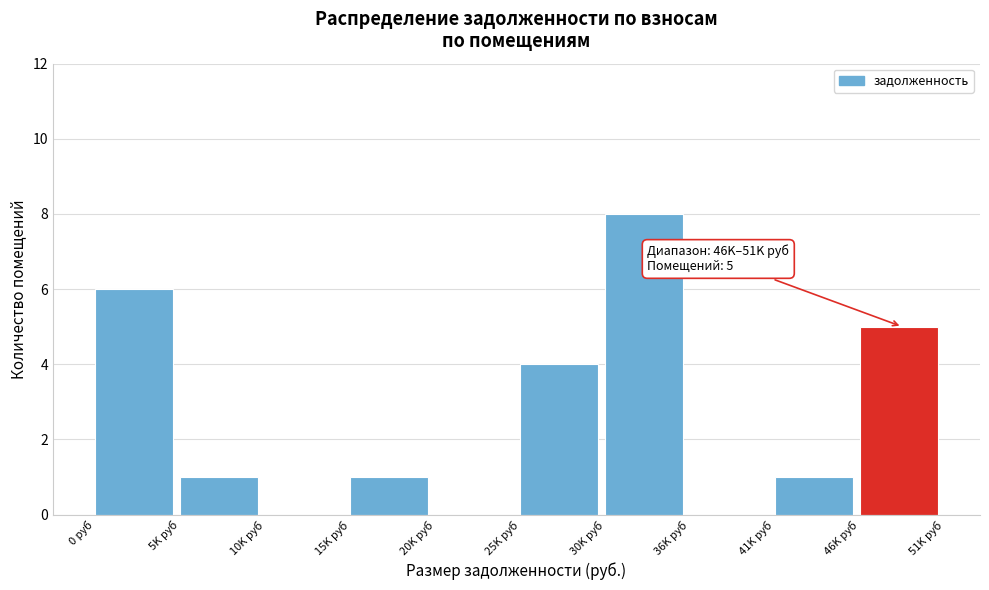

Reading left to right, extract all data points from this chart.

0 руб=6	5K руб=1	10K руб=0	15K руб=1	20K руб=0	25K руб=4	30K руб=8	36K руб=0	41K руб=1	46K руб=5